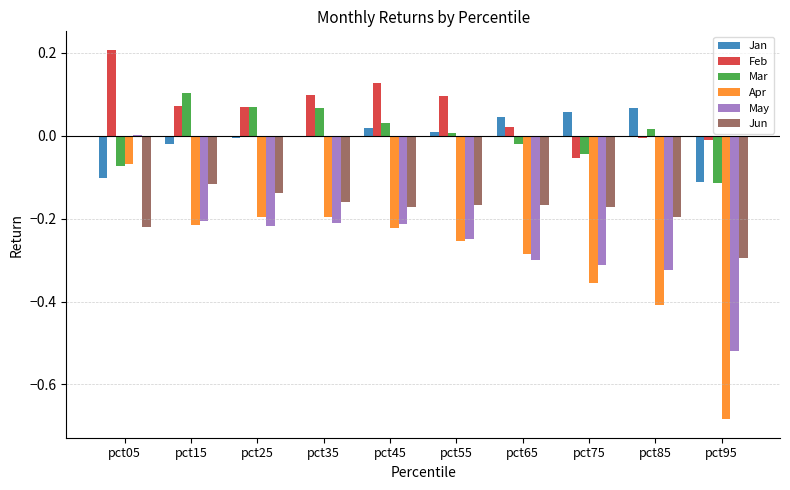

Is the value of Jun at pct85 greater than the value of May at pct55?

Yes